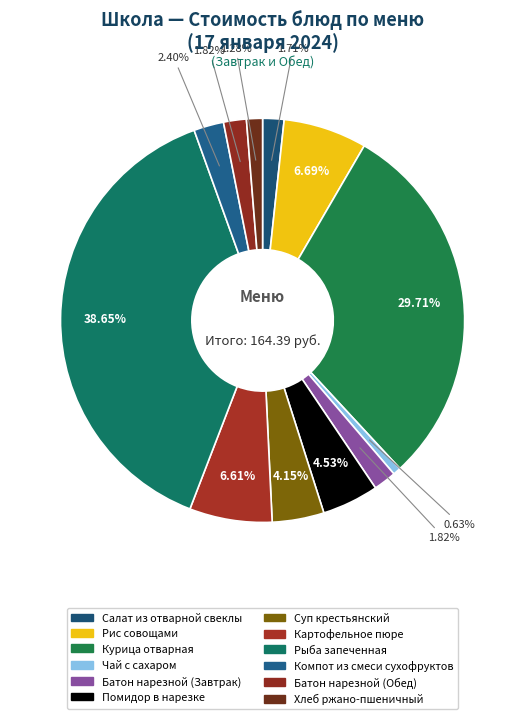

Count the number of slices in the pie.

12